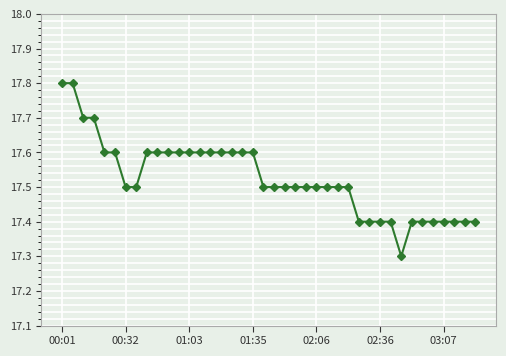

What is the value of the 22nd point from the left?

17.5